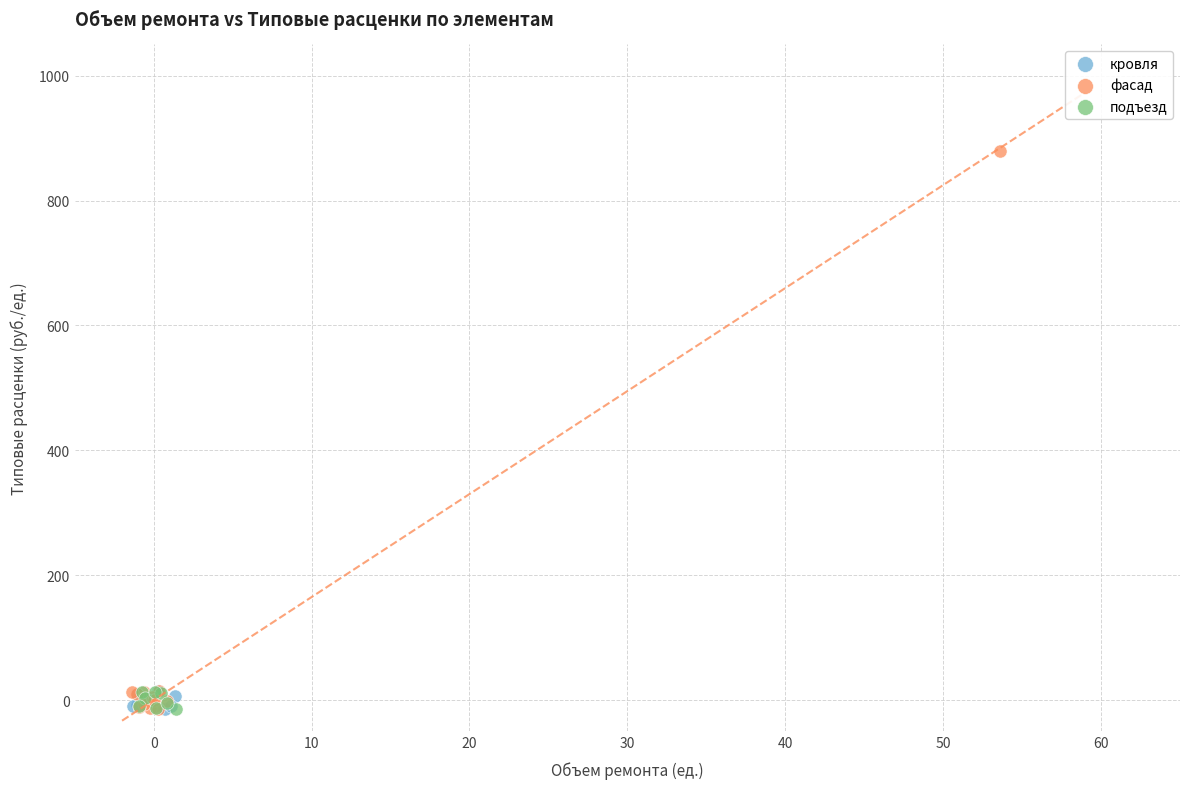

Which series contains the highest Y value?

фасад